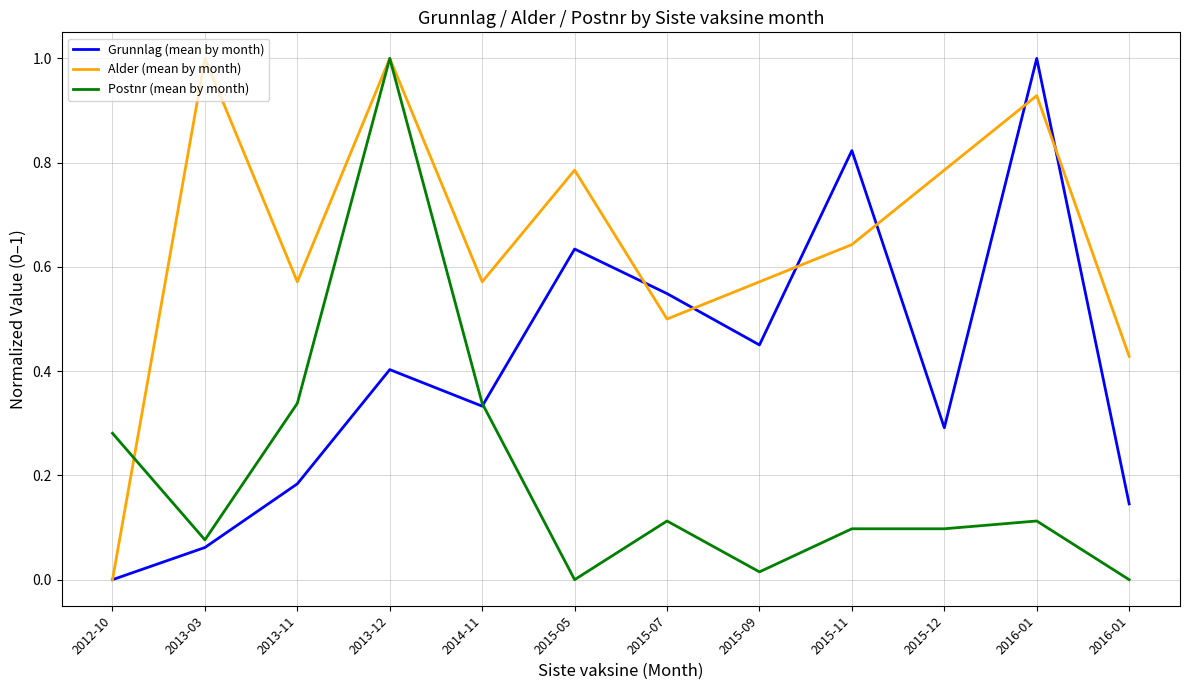

True or false: Grunnlag (mean by month) has a value of 1.0 at 2015-05.

False